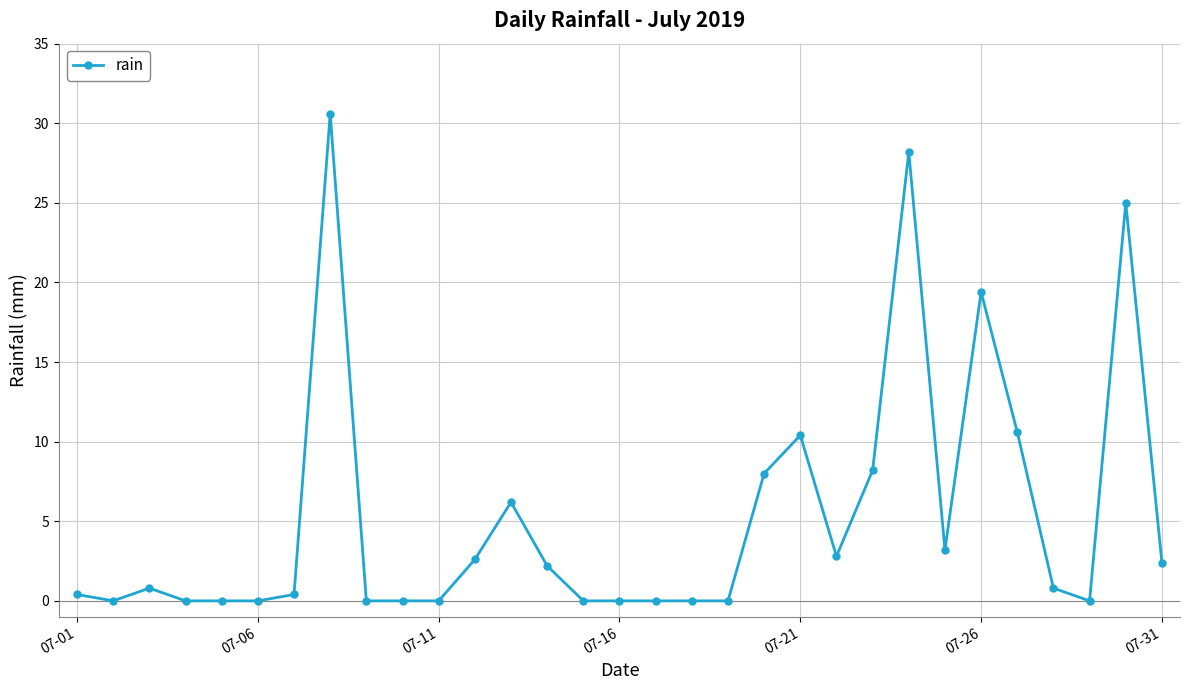

What is the maximum value shown in the chart?

30.6